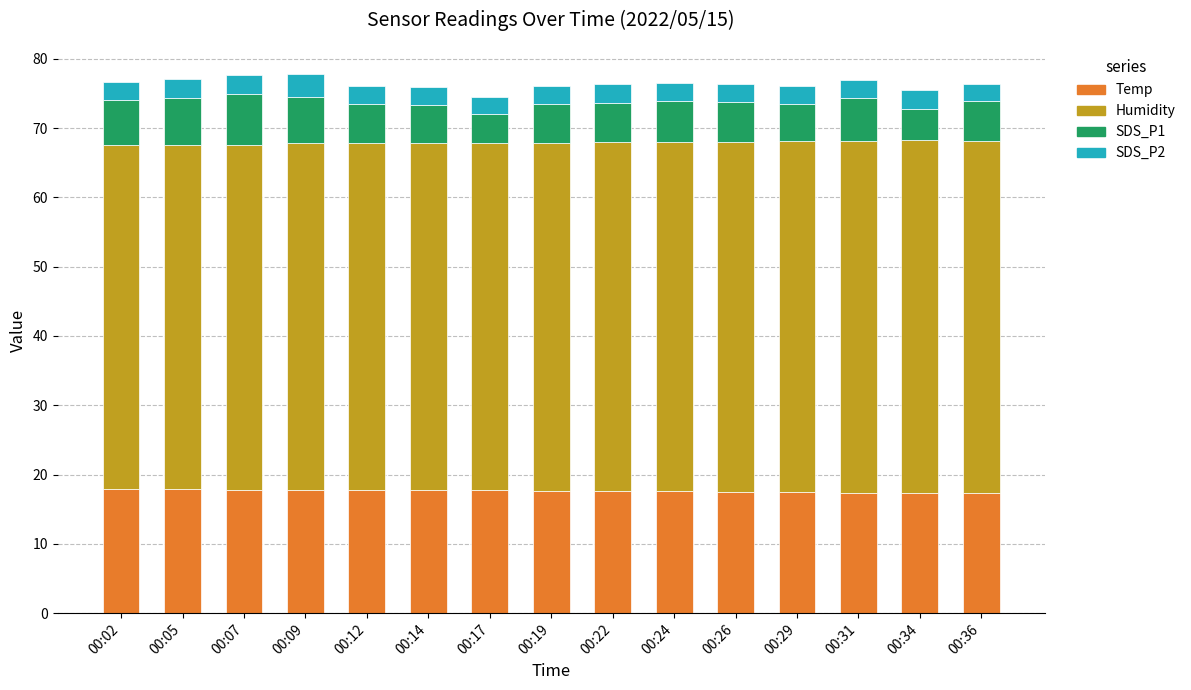

What is the total value across all series at 00:29?

76.0